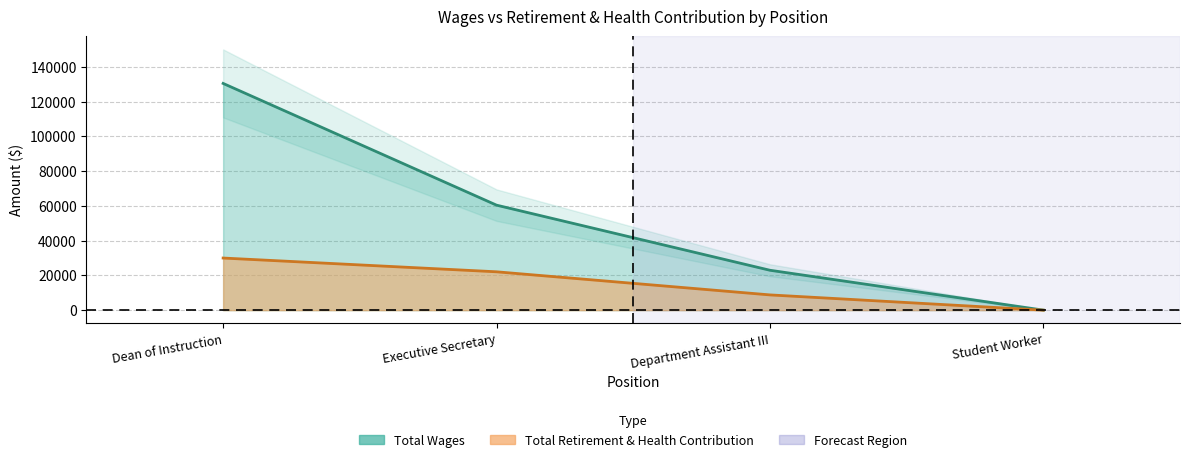

What is the difference between the Total Wages values at Department Assistant III and Executive Secretary?

37441